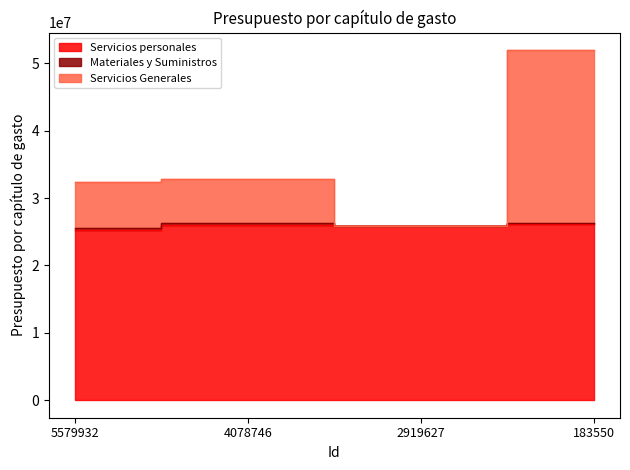

At which category is the sum across all series the highest?

183550